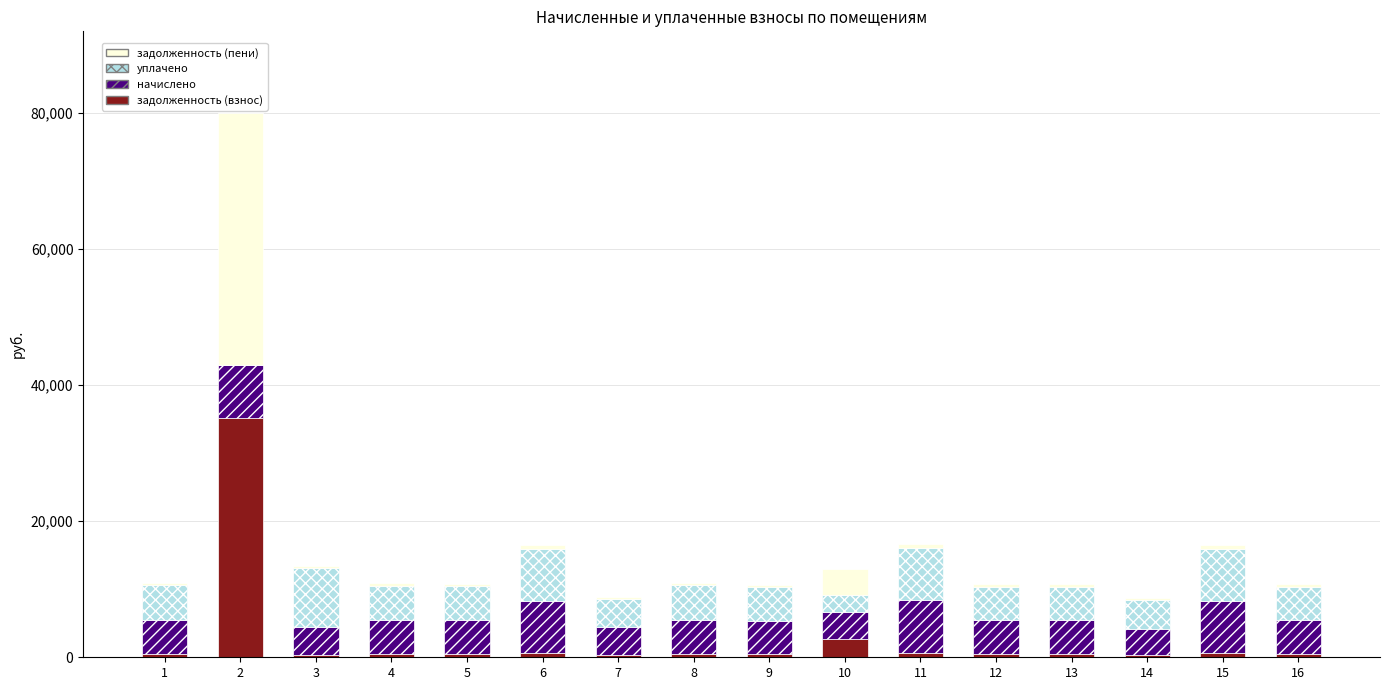

What is the total value across all series at 10?

12892.4